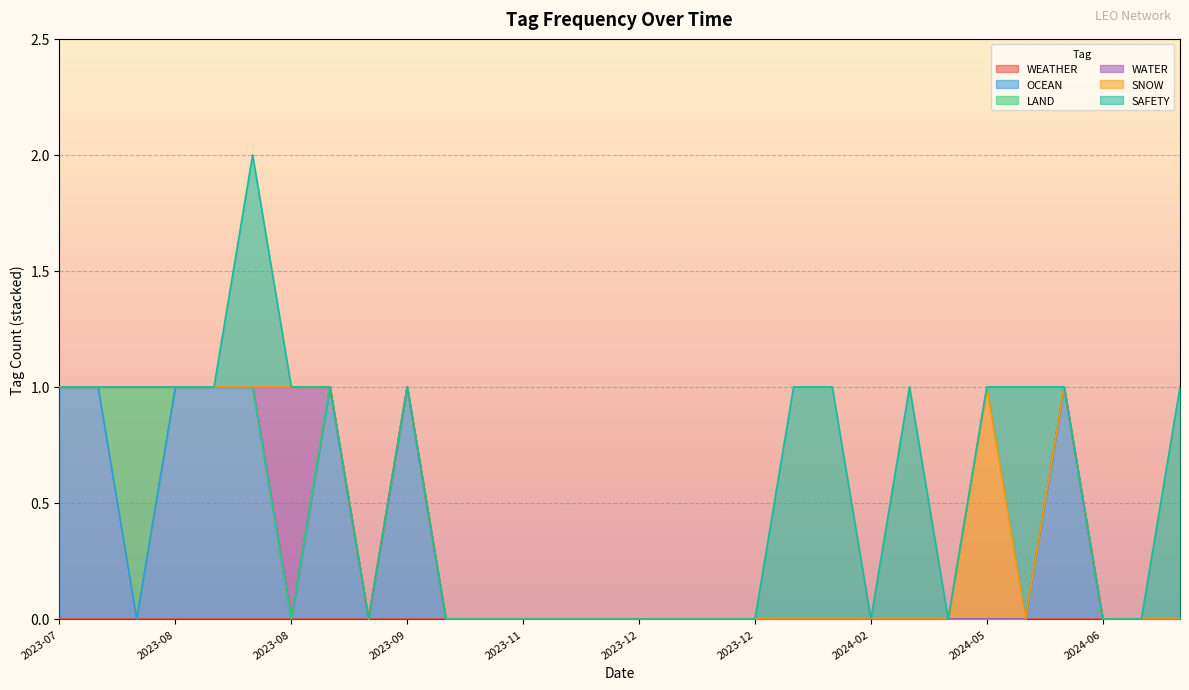

True or false: WEATHER and OCEAN intersect in this chart.

False